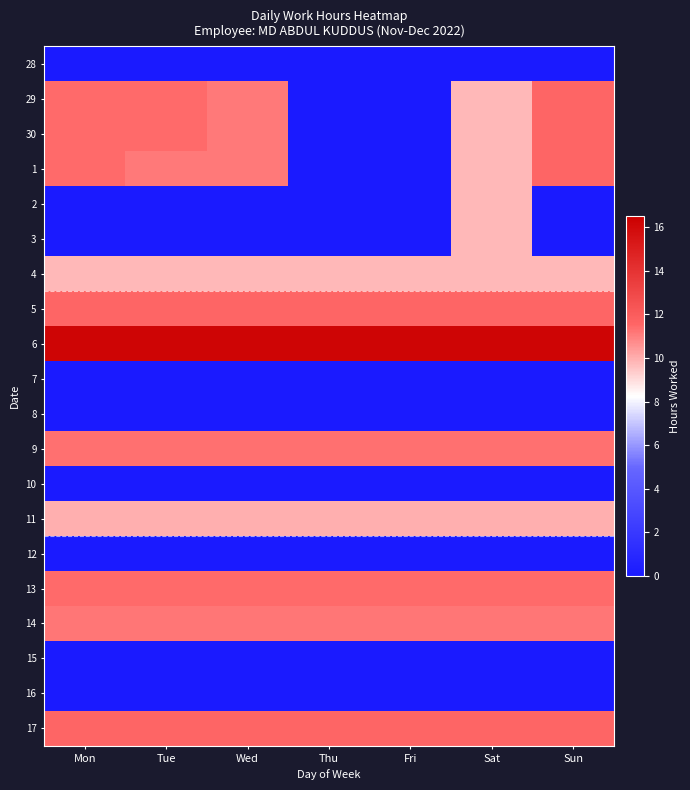

What is the difference between the highest and lowest values at Sat?

16.2